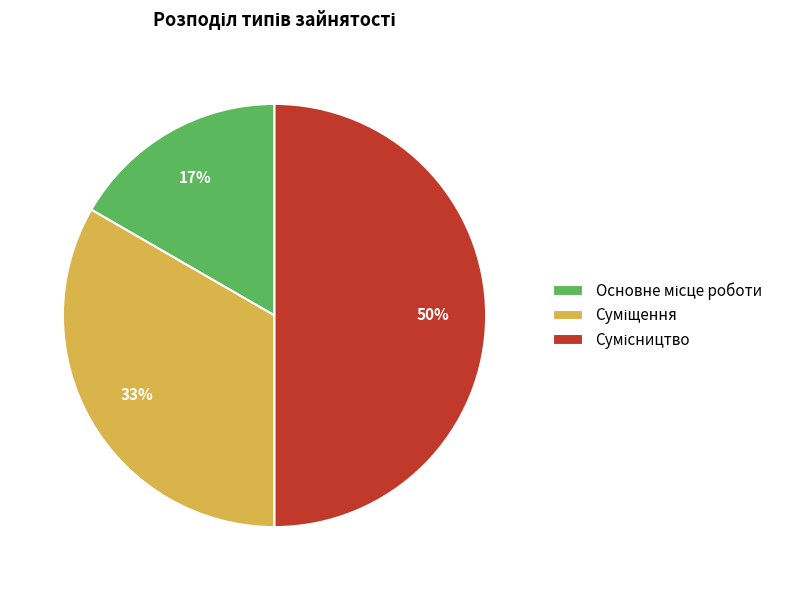

To the nearest percent, what is the average slice percentage?

33%